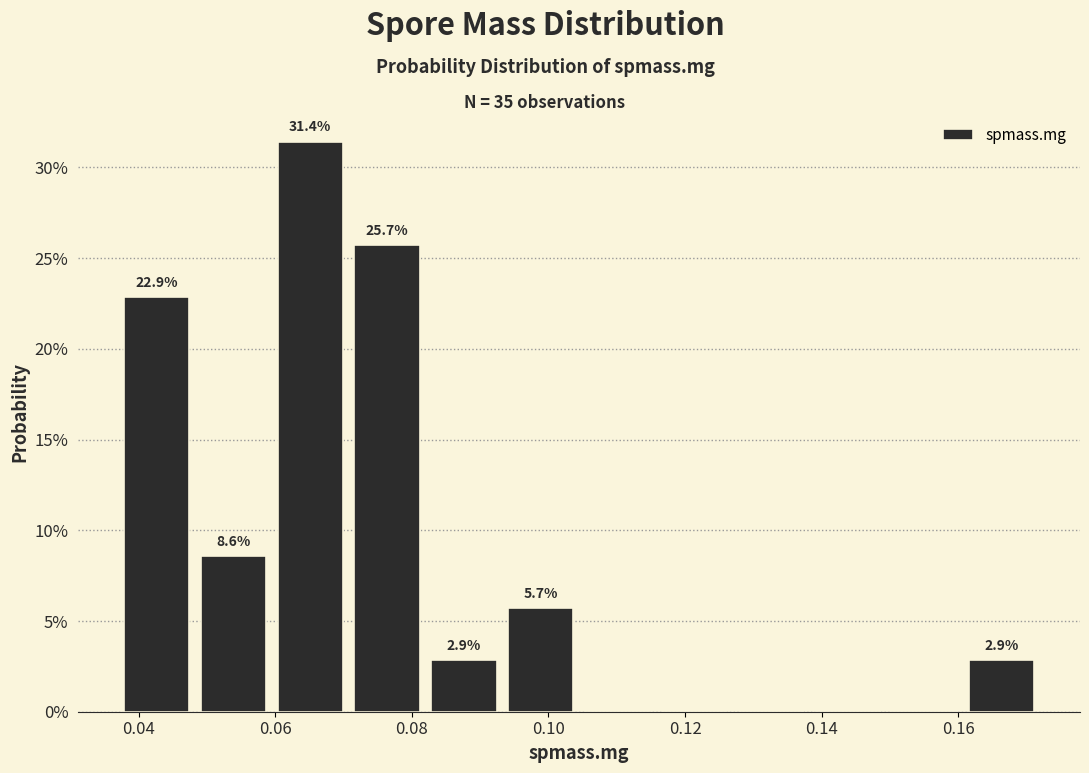

Which range on the x-axis has the tallest bar?

0.060 to 0.070